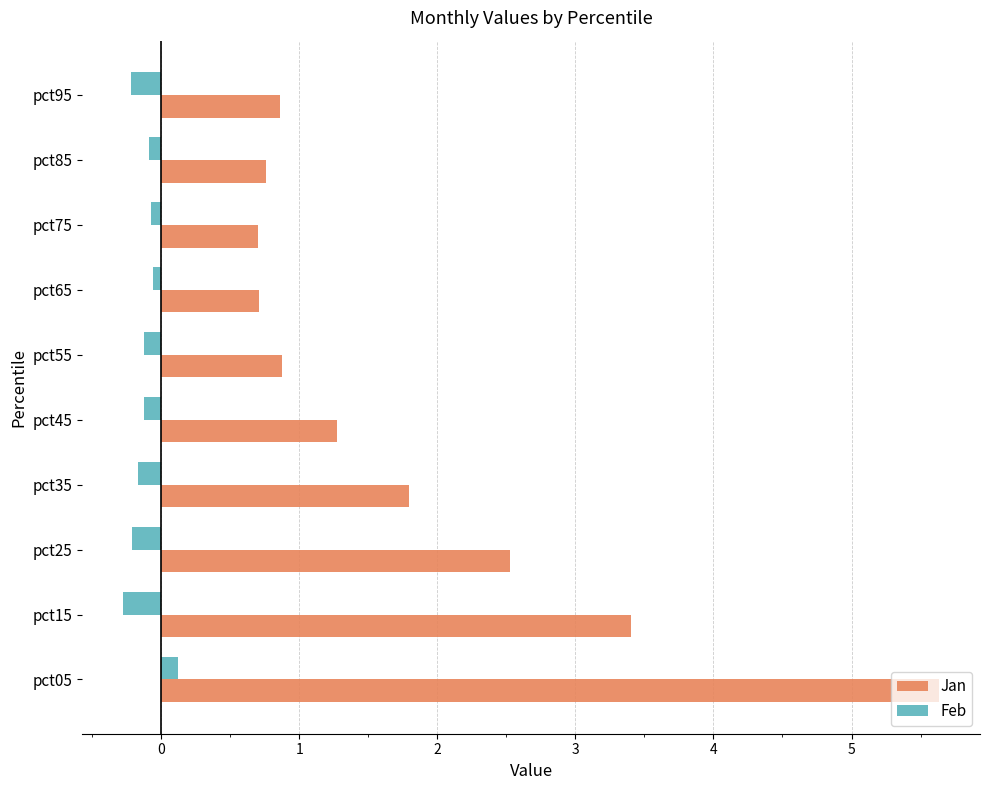

What is the difference between the maximum and minimum values in the Feb series?

0.4